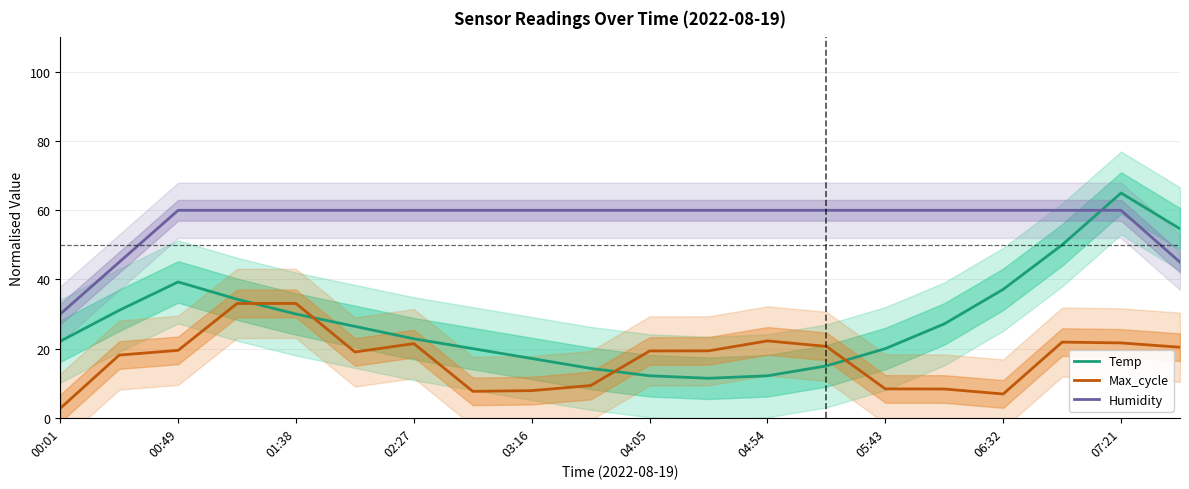

The Max_cycle series shows 19.3 at 04:05. True or false?

True